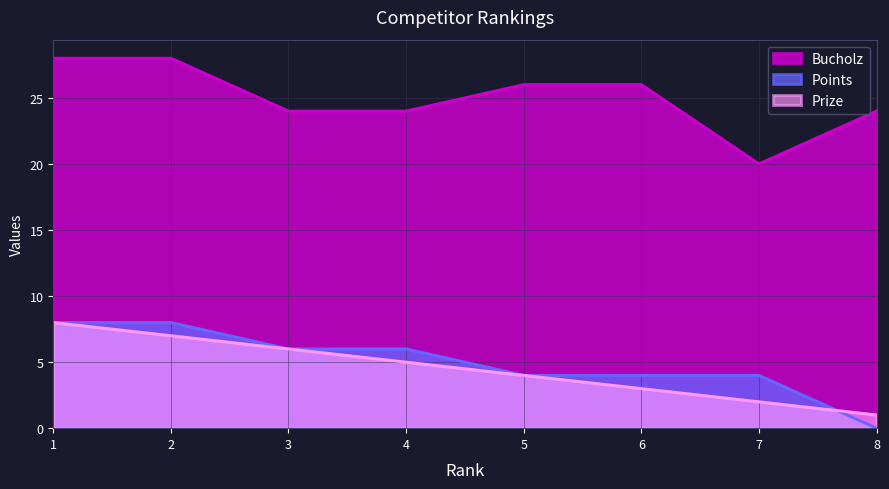

Reading left to right, list all the values displayed in this chart.

Prize: 1=8	2=7	3=6	4=5	5=4	6=3	7=2	8=1
Points: 1=8	2=8	3=6	4=6	5=4	6=4	7=4	8=0
Bucholz: 1=28	2=28	3=24	4=24	5=26	6=26	7=20	8=24